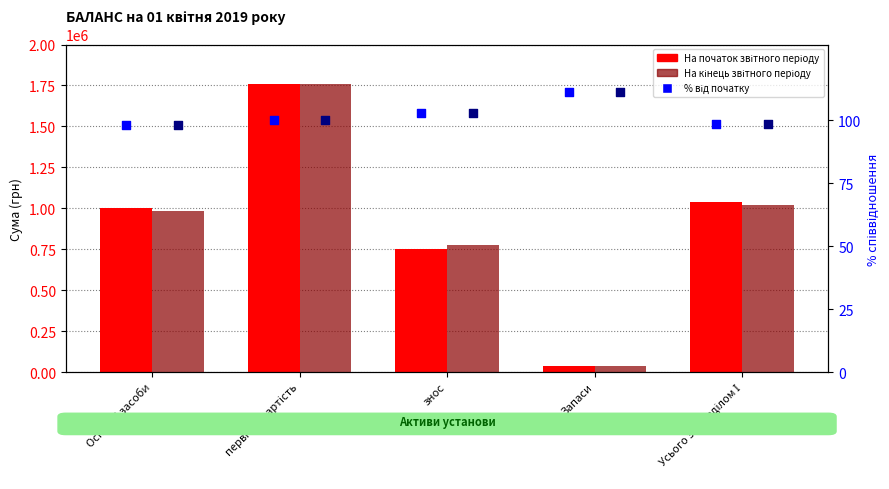

What is the total value across all series at знос?

1531099.8